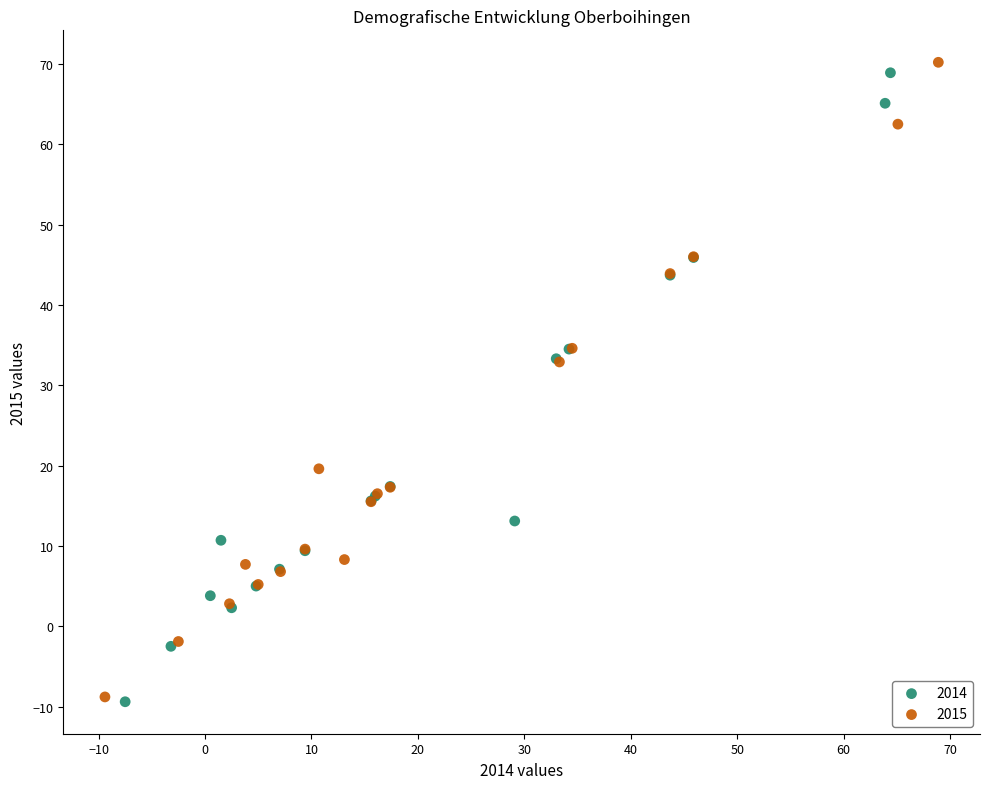

Which series has the widest spread of Y values?

2015